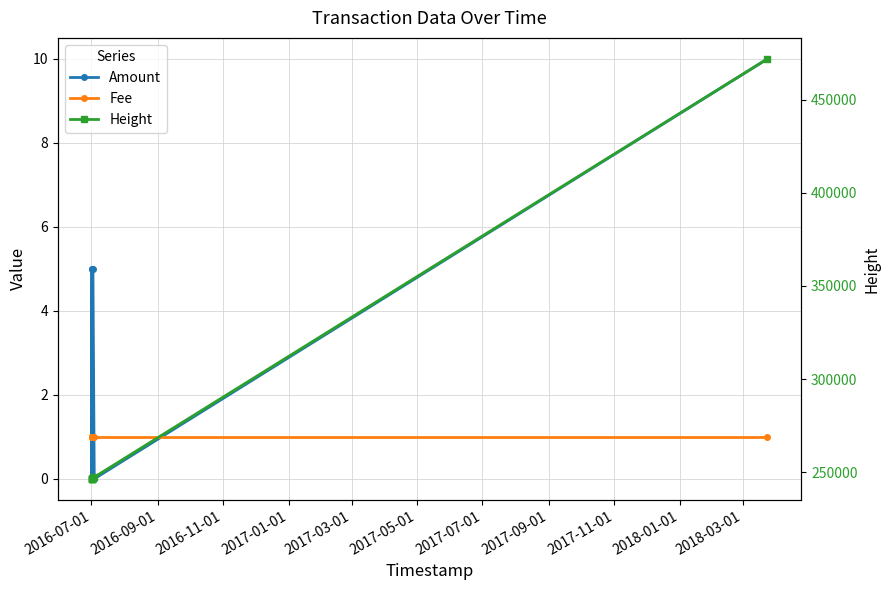

What is the difference between the second highest and minimum values in the Amount series?

5